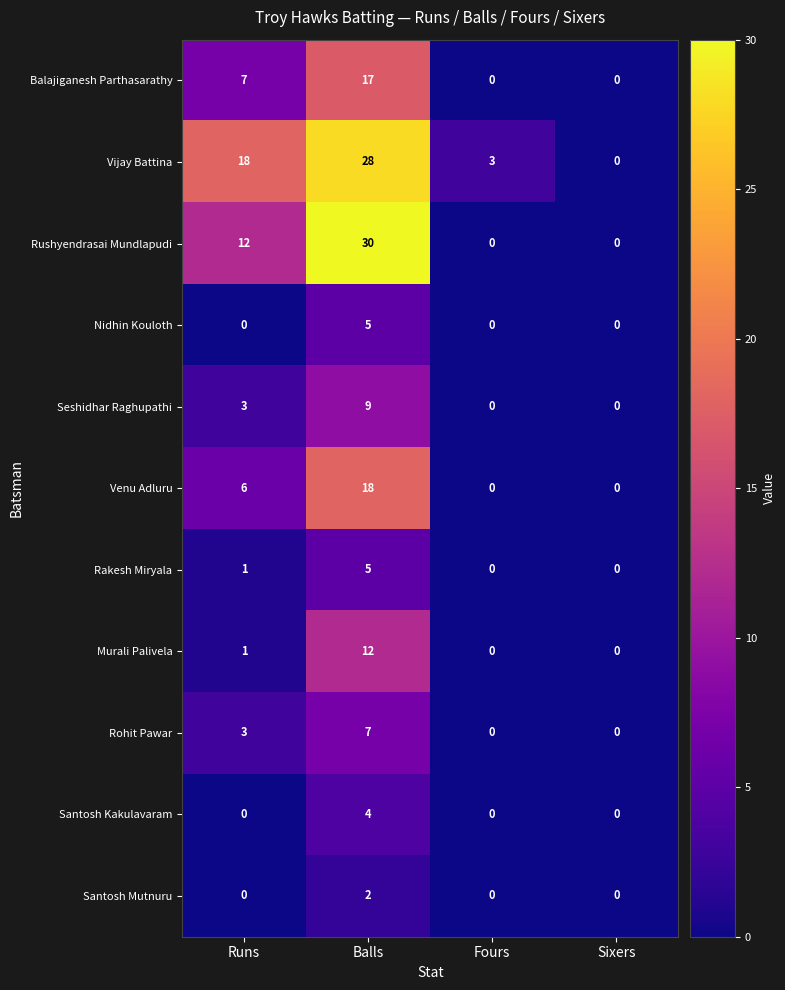

Where is Venu Adluru nearest to the value 9?

Runs